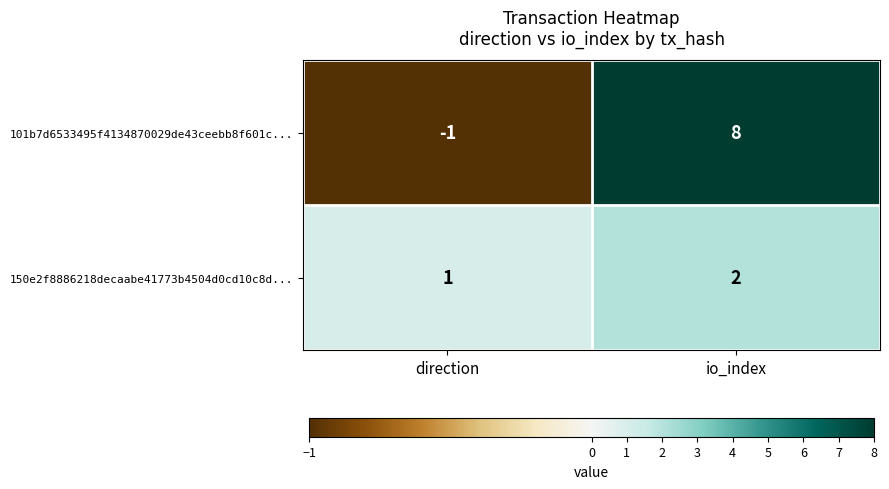

Is the value of 150e2f8886218decaabe41773b4504d0cd10c8d... at io_index greater than the value of 101b7d6533495f4134870029de43ceebb8f601c... at direction?

Yes